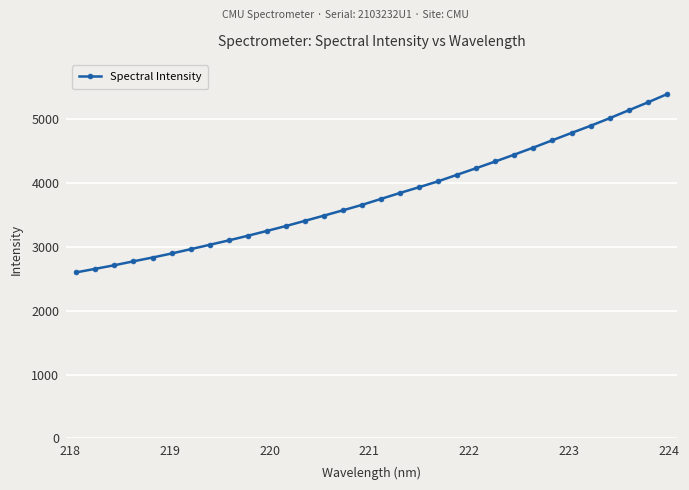

True or false: there are more than 1 points higher than both neighbors.

False